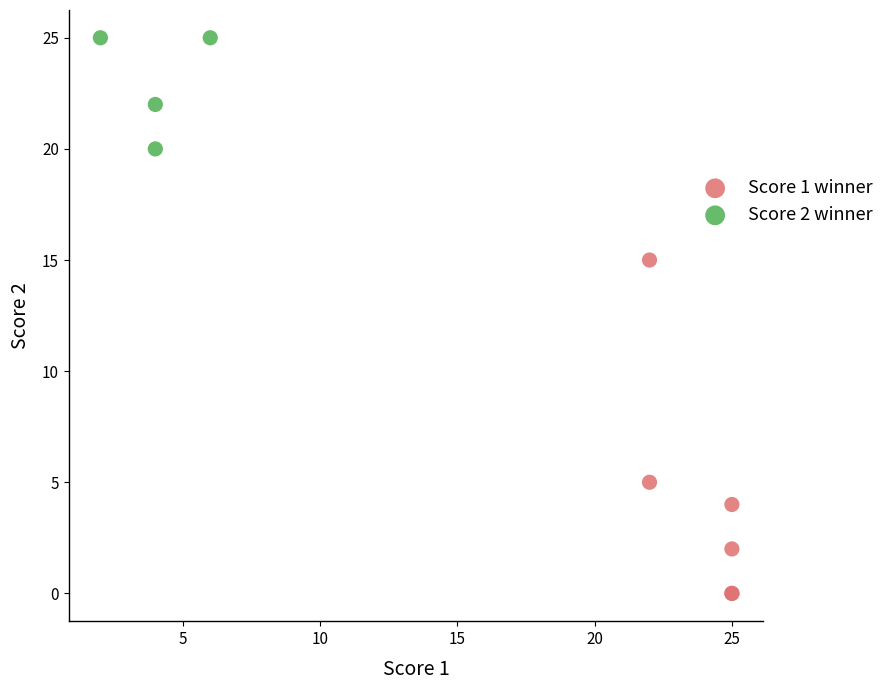

Which series contains the highest Y value?

Score 2 winner